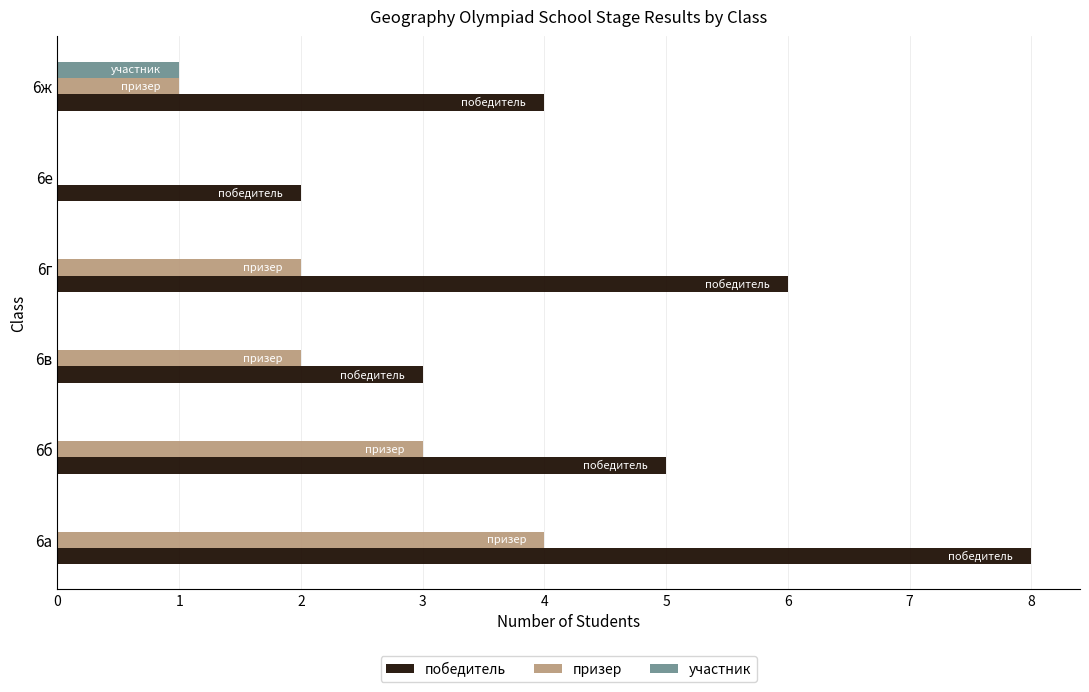

Which series has the largest total across all categories?

победитель